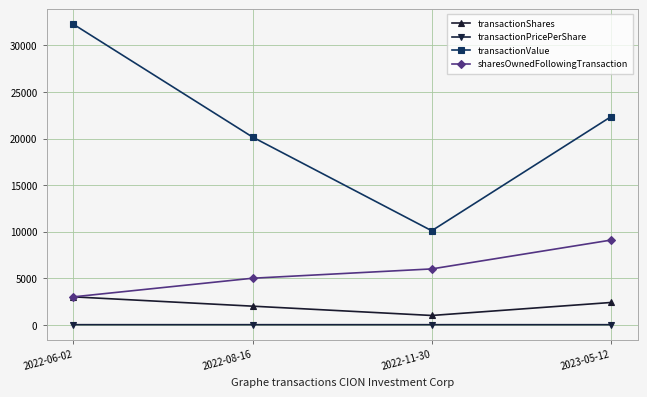

Does the chart display data point markers on the line(s)?

Yes